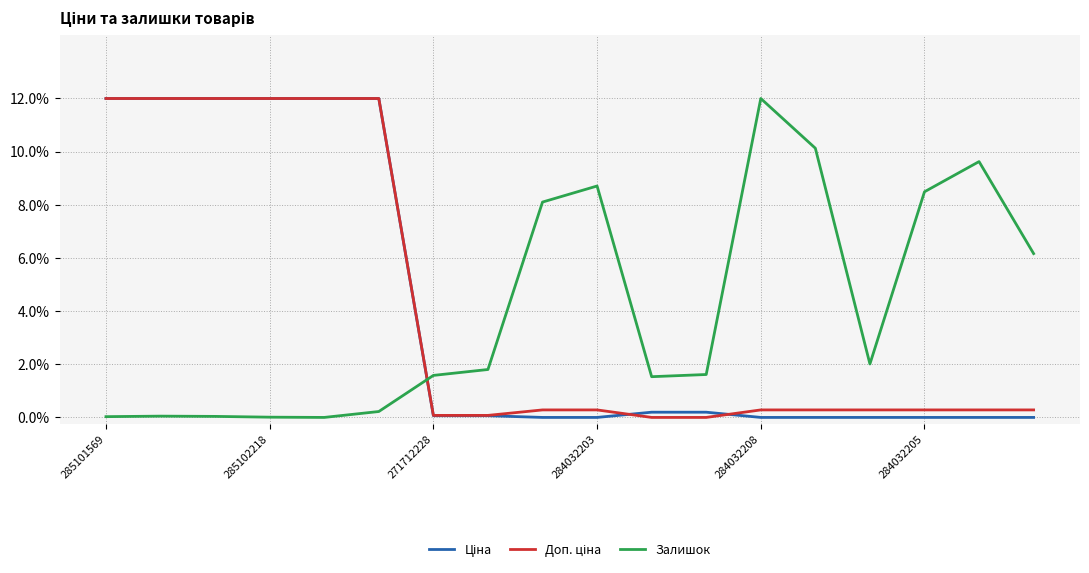

Does the chart display data point markers on the line(s)?

No